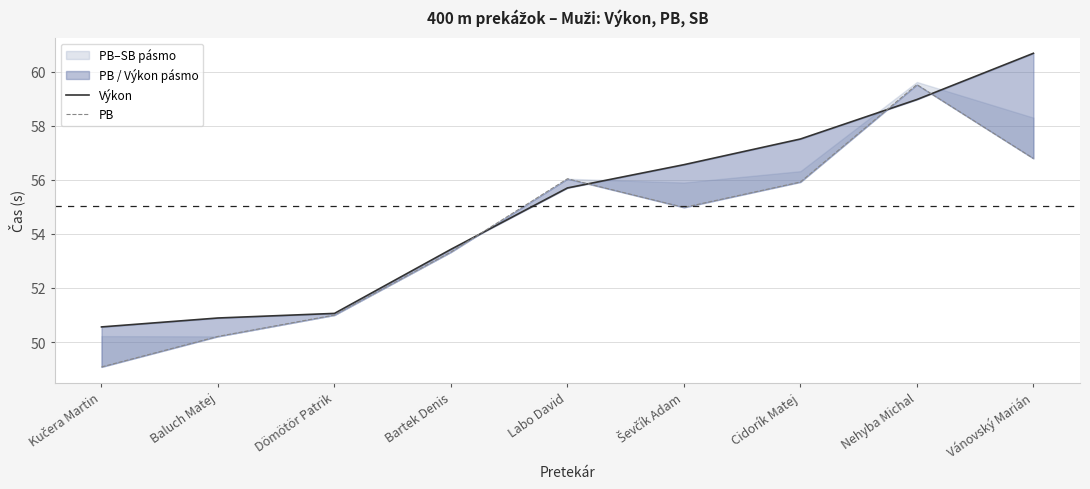

Between Dömötör Patrik and Ševčík Adam, which series saw the biggest shift?

Výkon